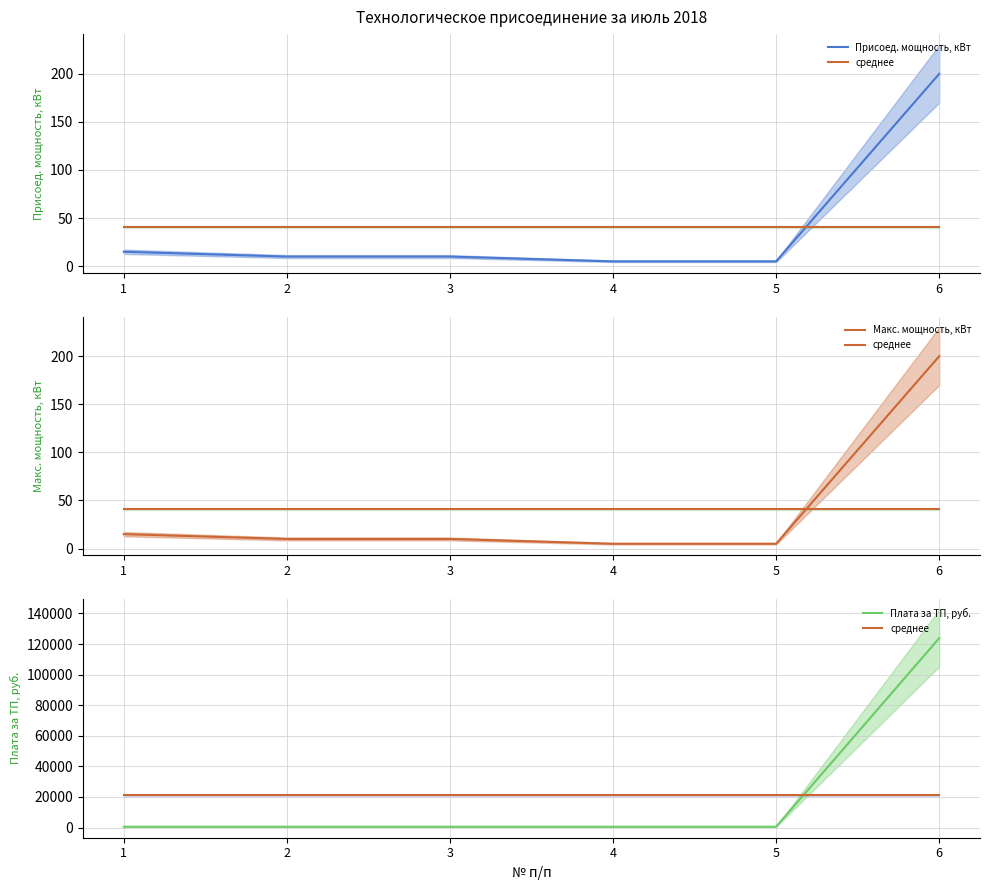

What are all the series names shown in the legend?

Присоед. мощность, кВт, среднее, Макс. мощность, кВт, Плата за ТП, руб.